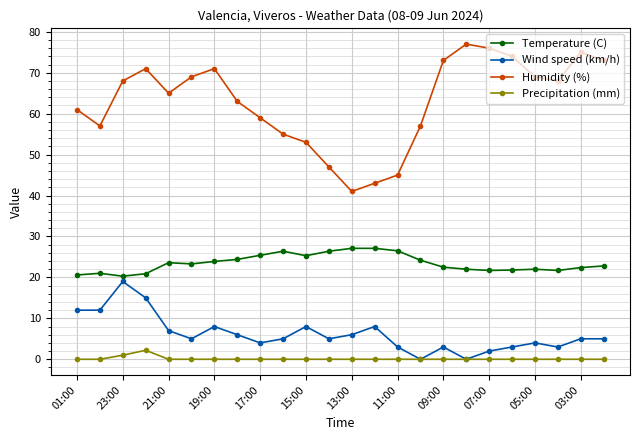

True or false: Precipitation (mm) and Temperature (C) intersect in this chart.

False